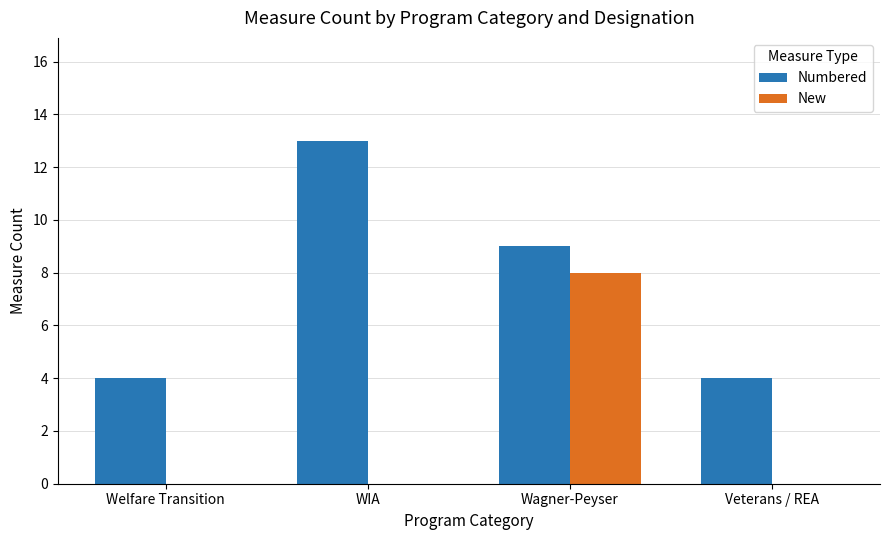

What are all the series names shown in the legend?

Numbered, New